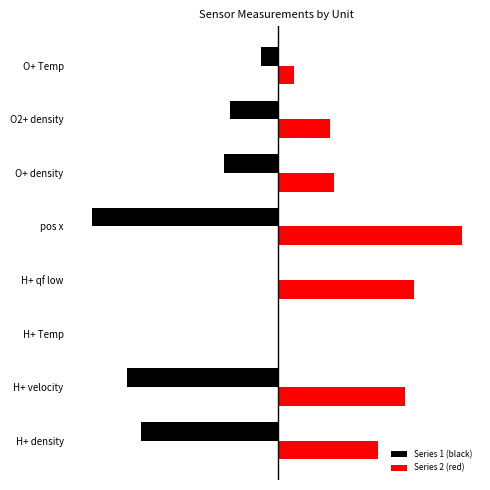

What are all the series names shown in the legend?

Series 1 (black), Series 2 (red)